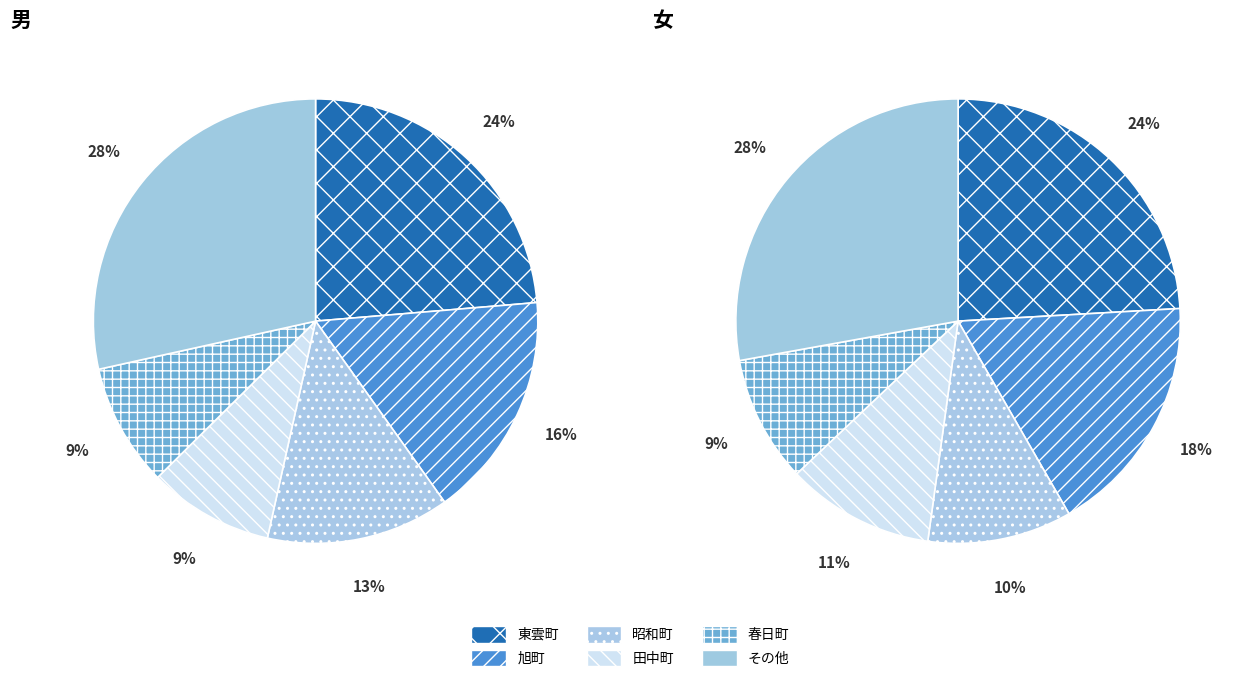

Count the number of slices in the pie.

12